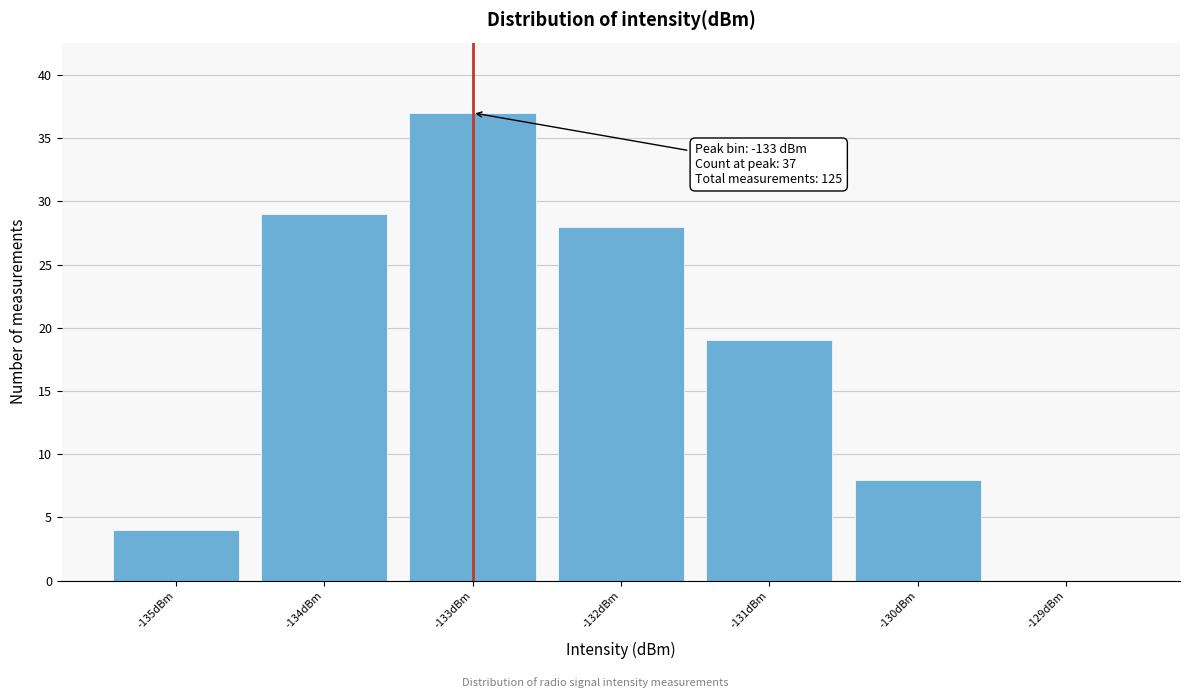

Over which range of the x-axis is the bar tallest?

-133.5 to -132.5